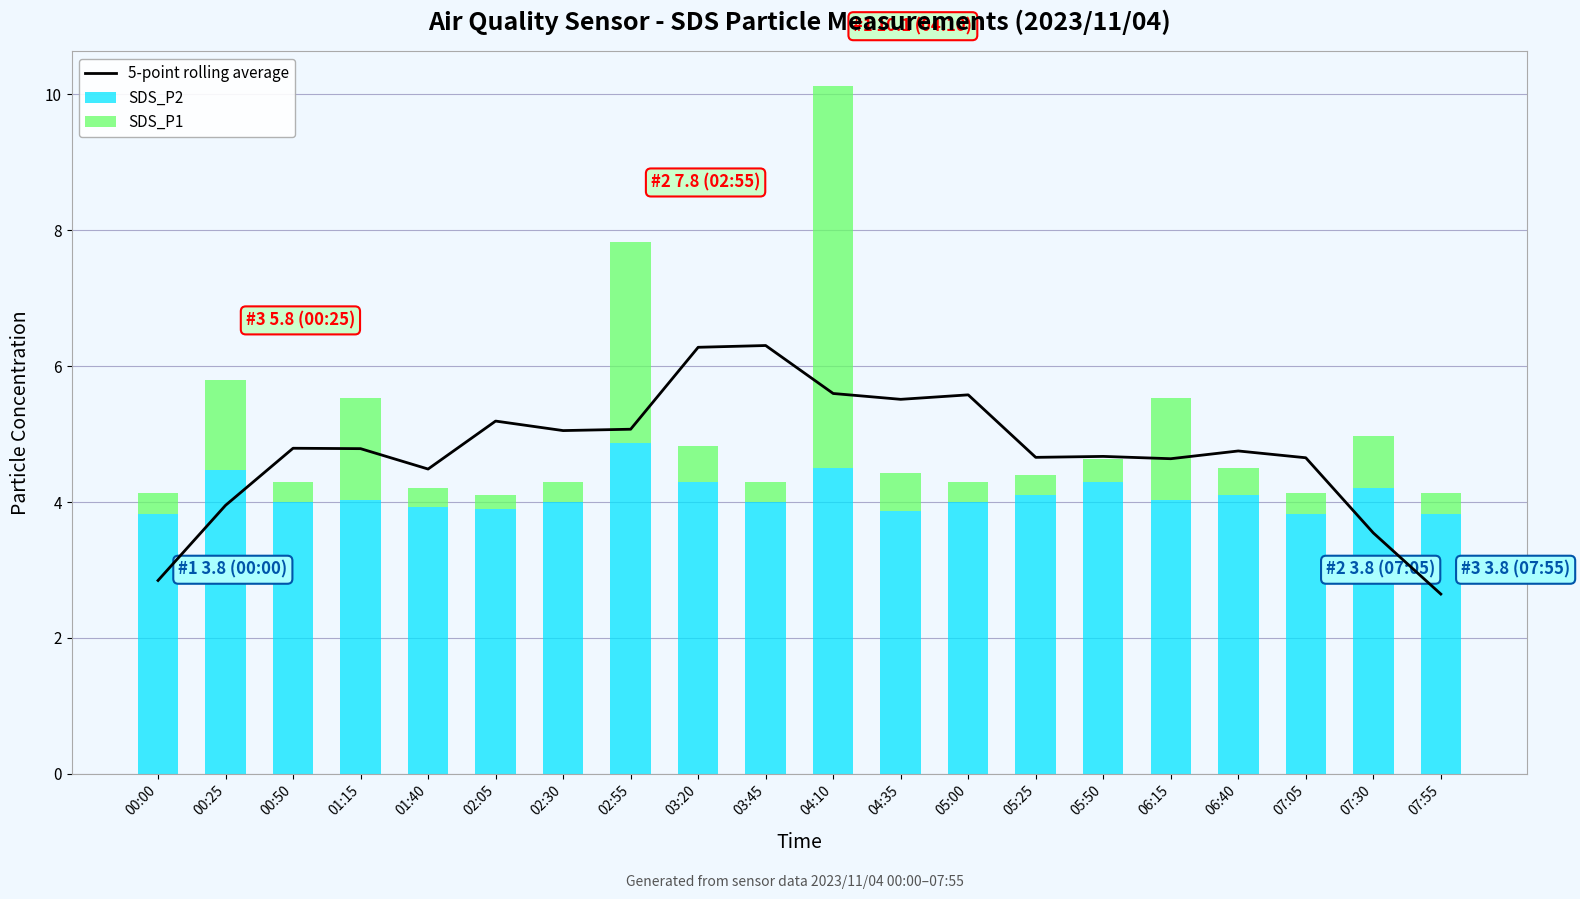

How many categories are shown in the chart?

20